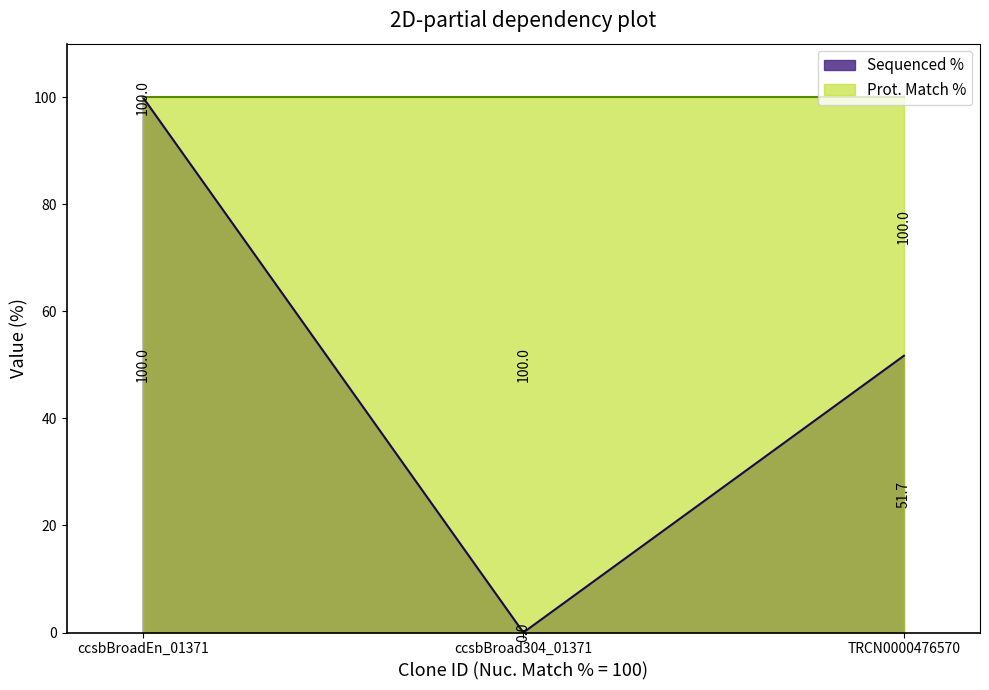

Rank the series at TRCN0000476570 from lowest to highest value.

Sequenced %, Prot. Match %